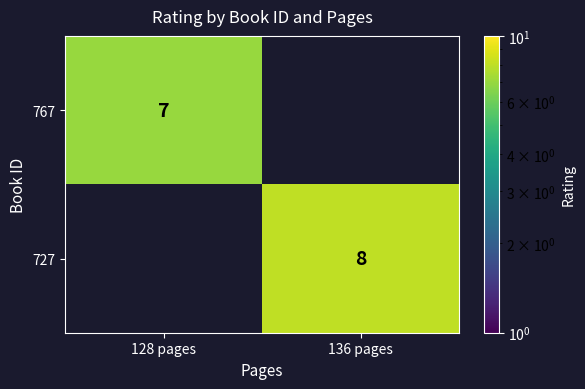

Which label corresponds to the largest value in the chart?

136 pages